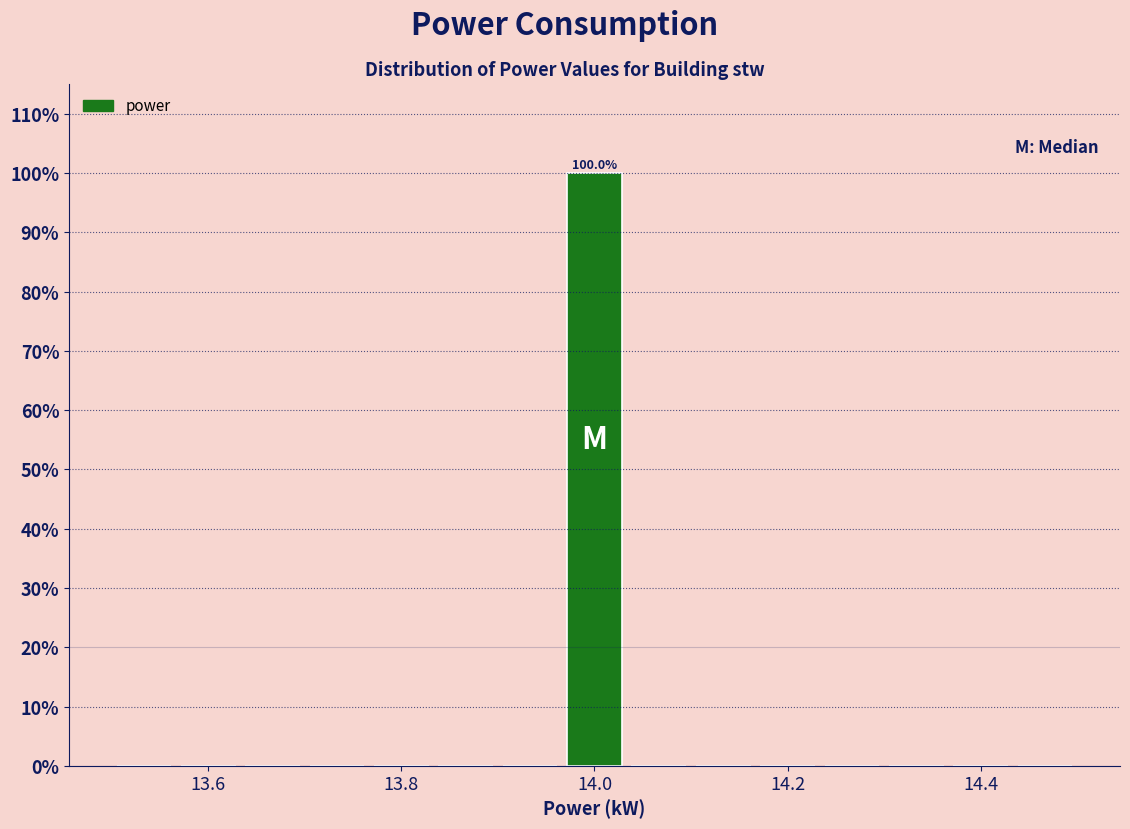

Read against the x-axis, roughly where is the centre of the tallest bar?

14.00